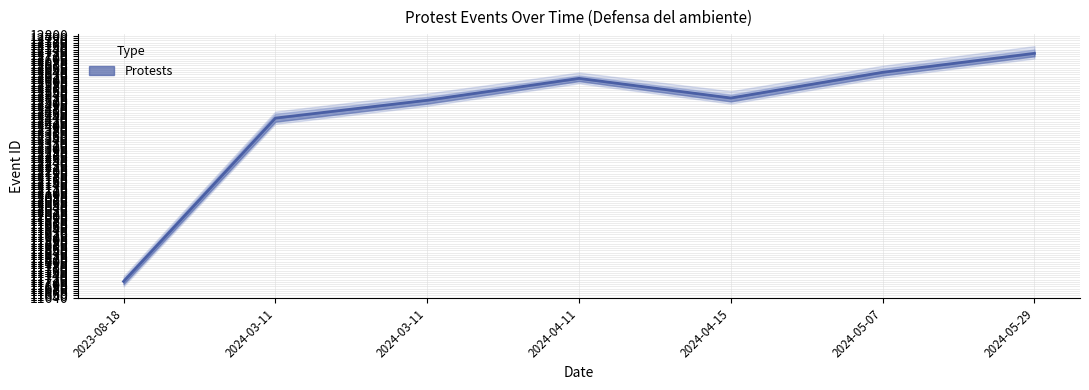

The chart shows a value of 6133 at 2024-05-07. True or false?

False